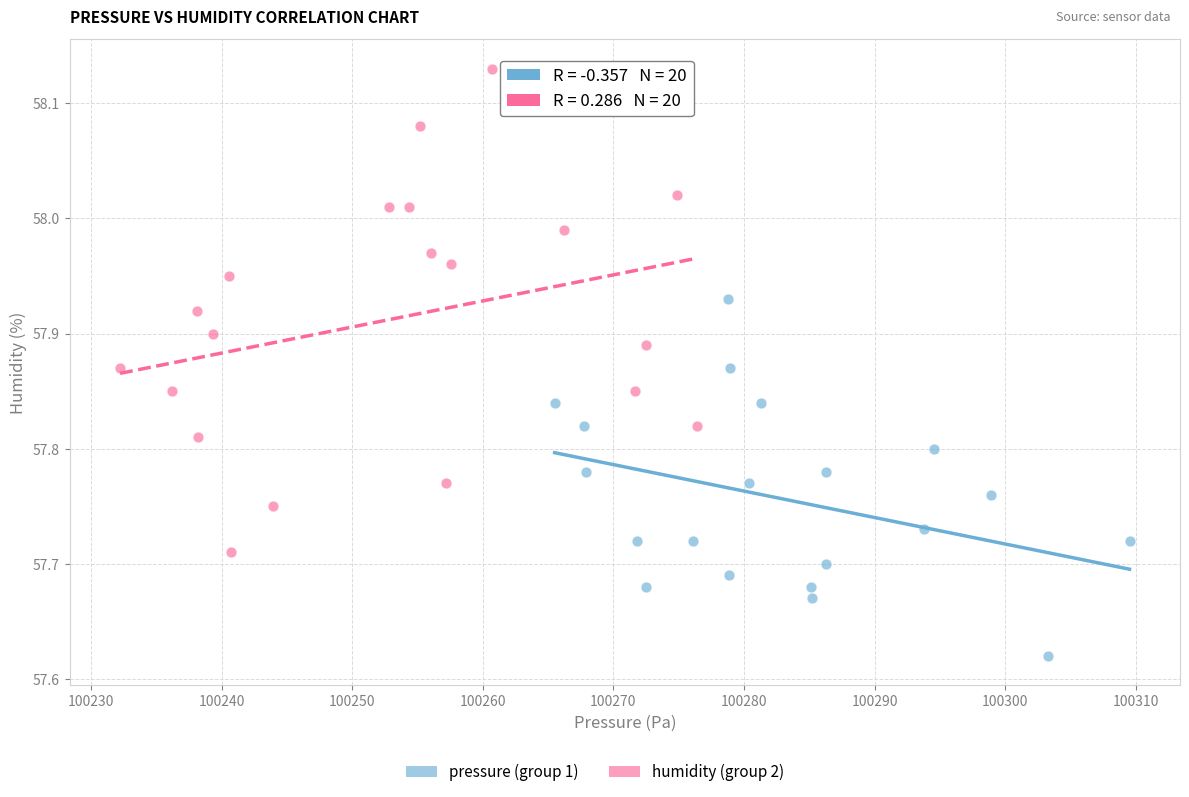

Which series reaches the minimum Y coordinate?

pressure (group 1)